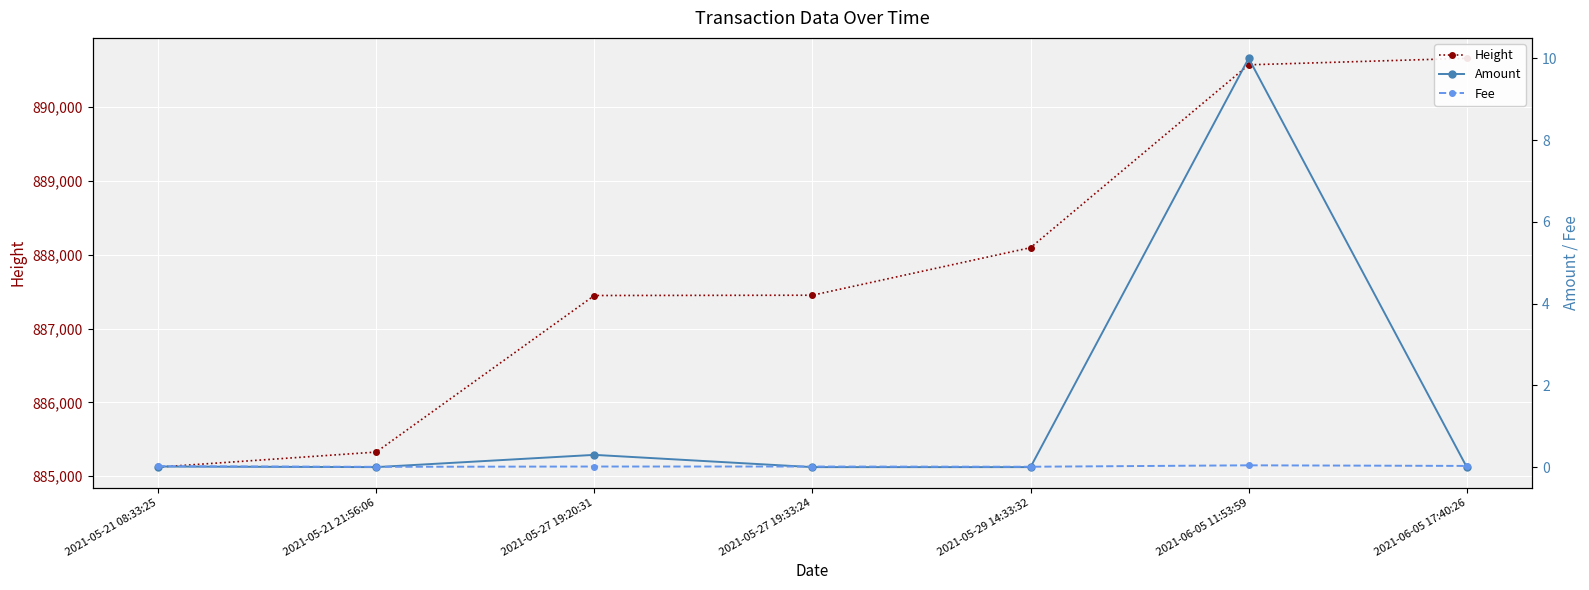

How many lines are shown in the chart?

3